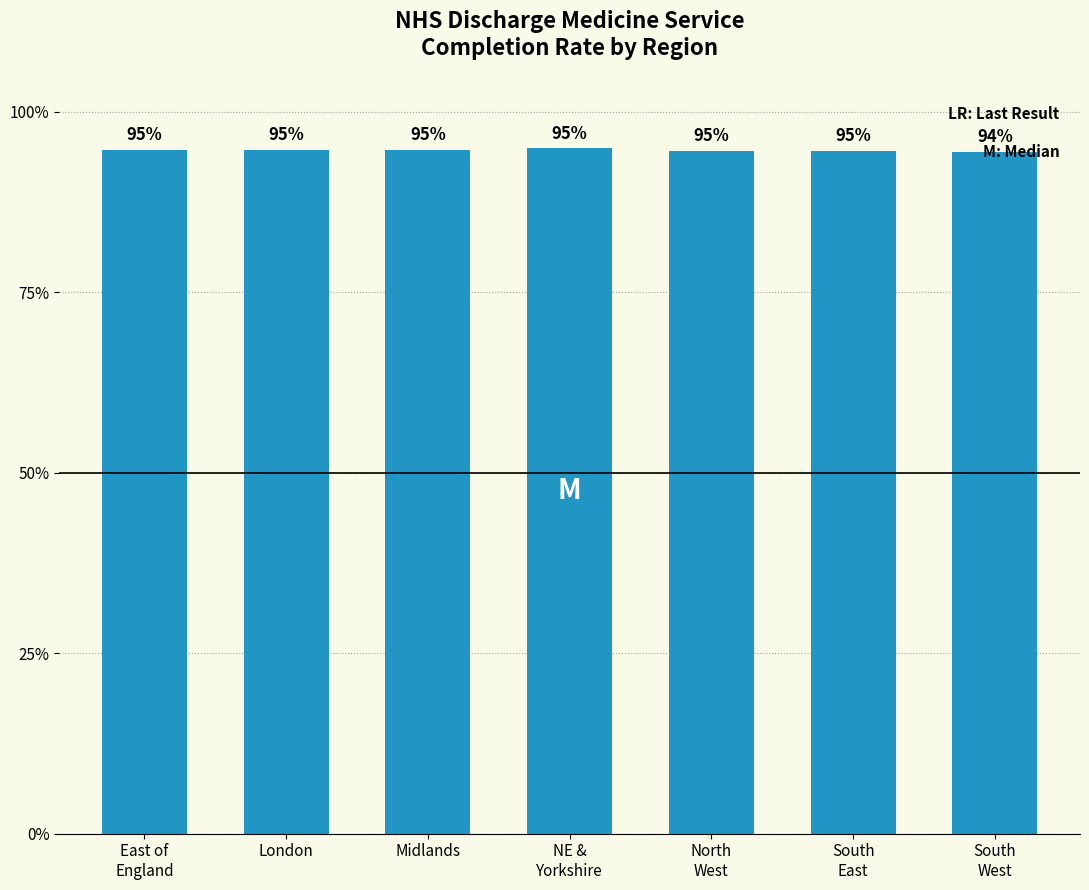

What is the value of the 4th bar from the left?

94.9